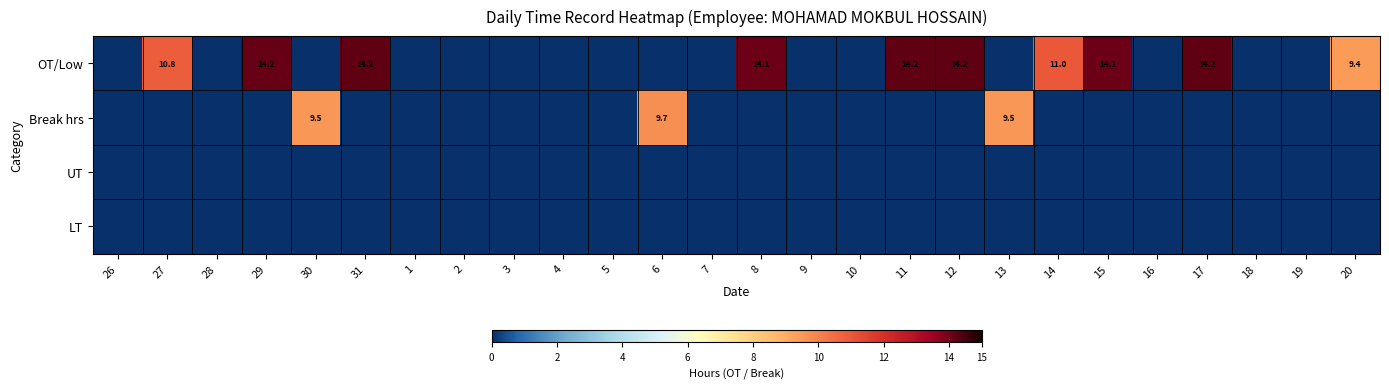

At how many categories does at least one series exceed 9?

13